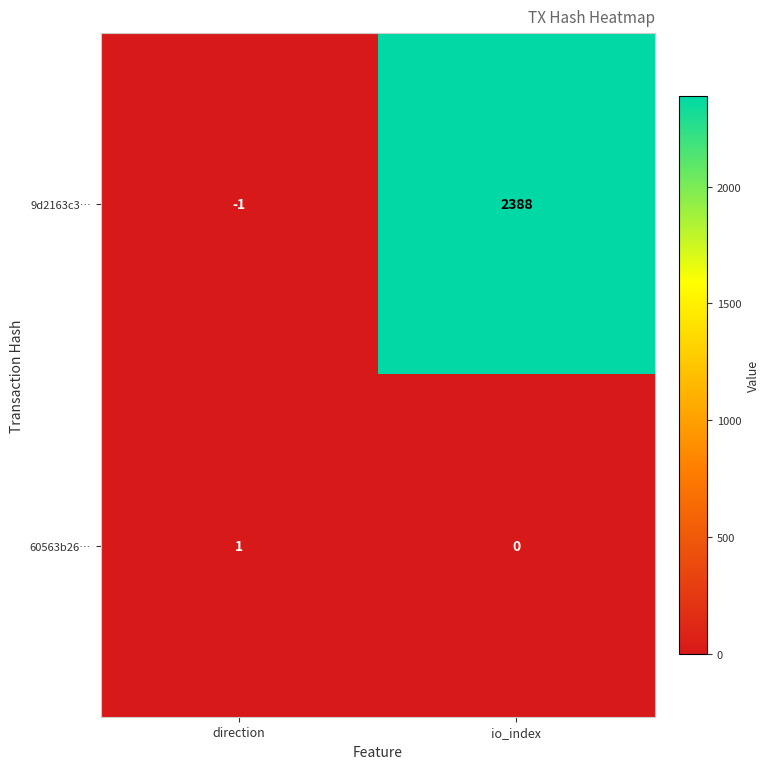

Which series has the largest range (max minus min)?

9d2163c3…